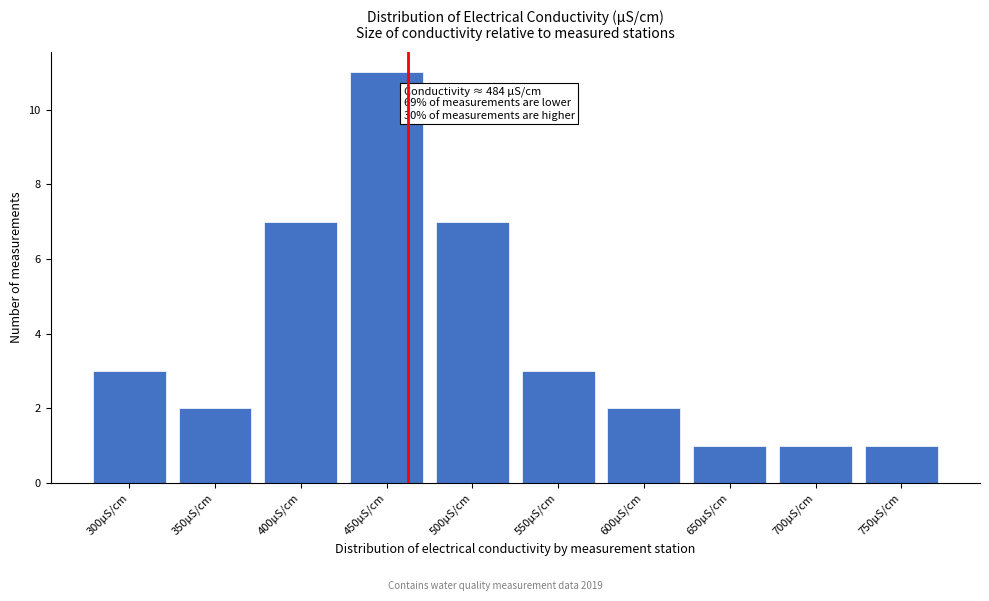

Reading right to left, what are all the values shown in this chart?

1	1	1	2	3	7	11	7	2	3